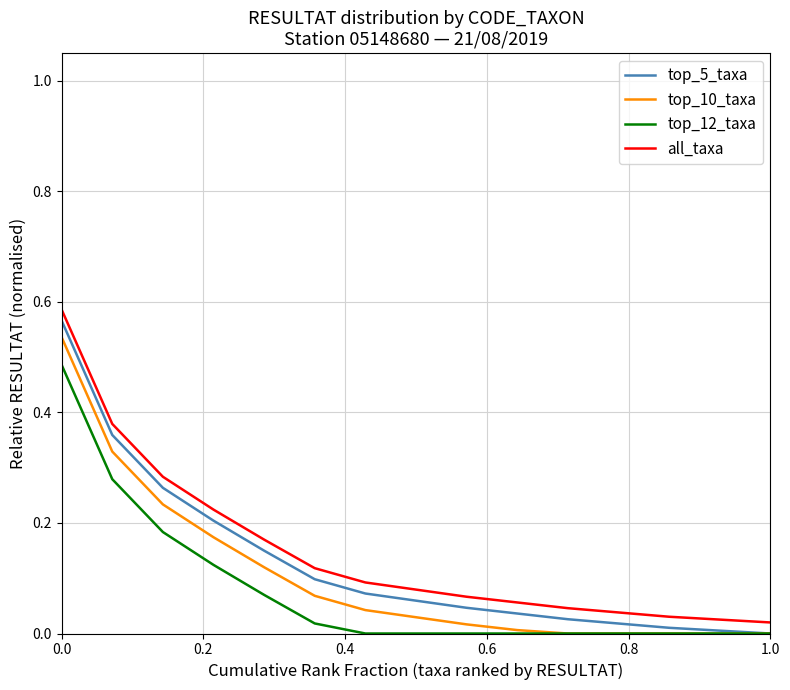

Count the number of data series in this chart.

4